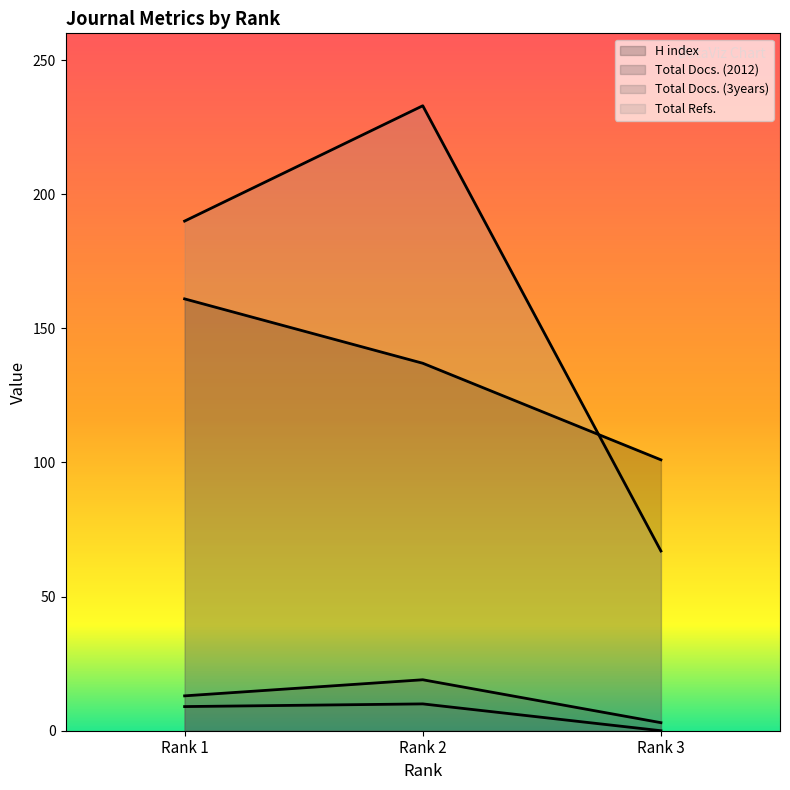

How many lines are shown in the chart?

4